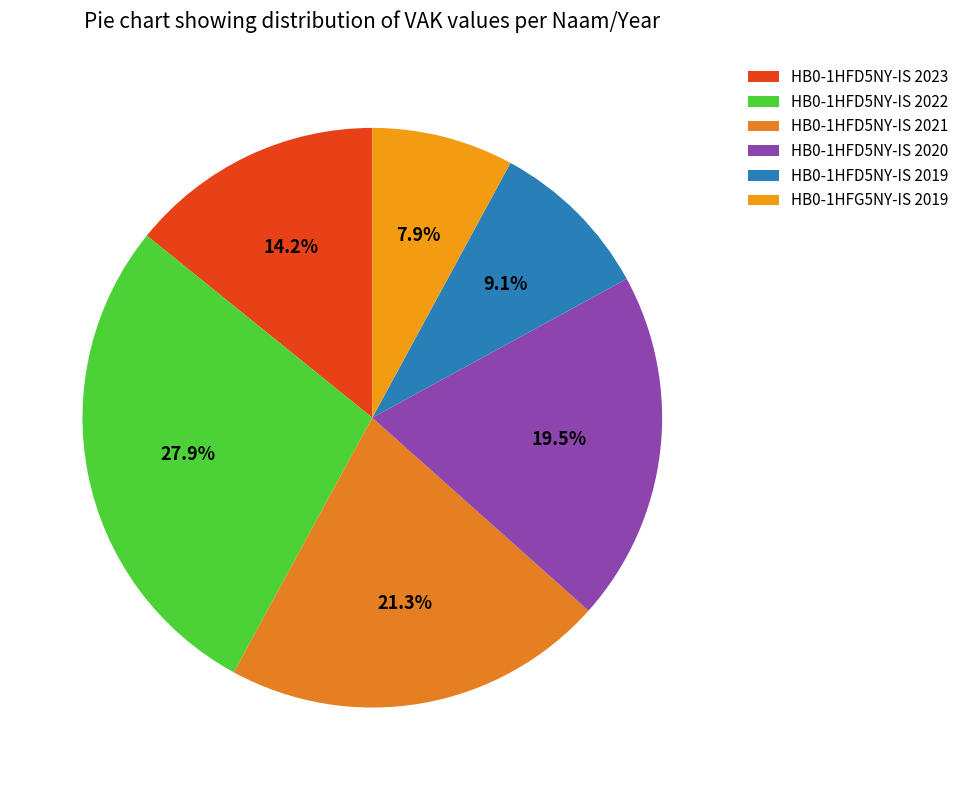

Is there a majority slice in this chart?

No